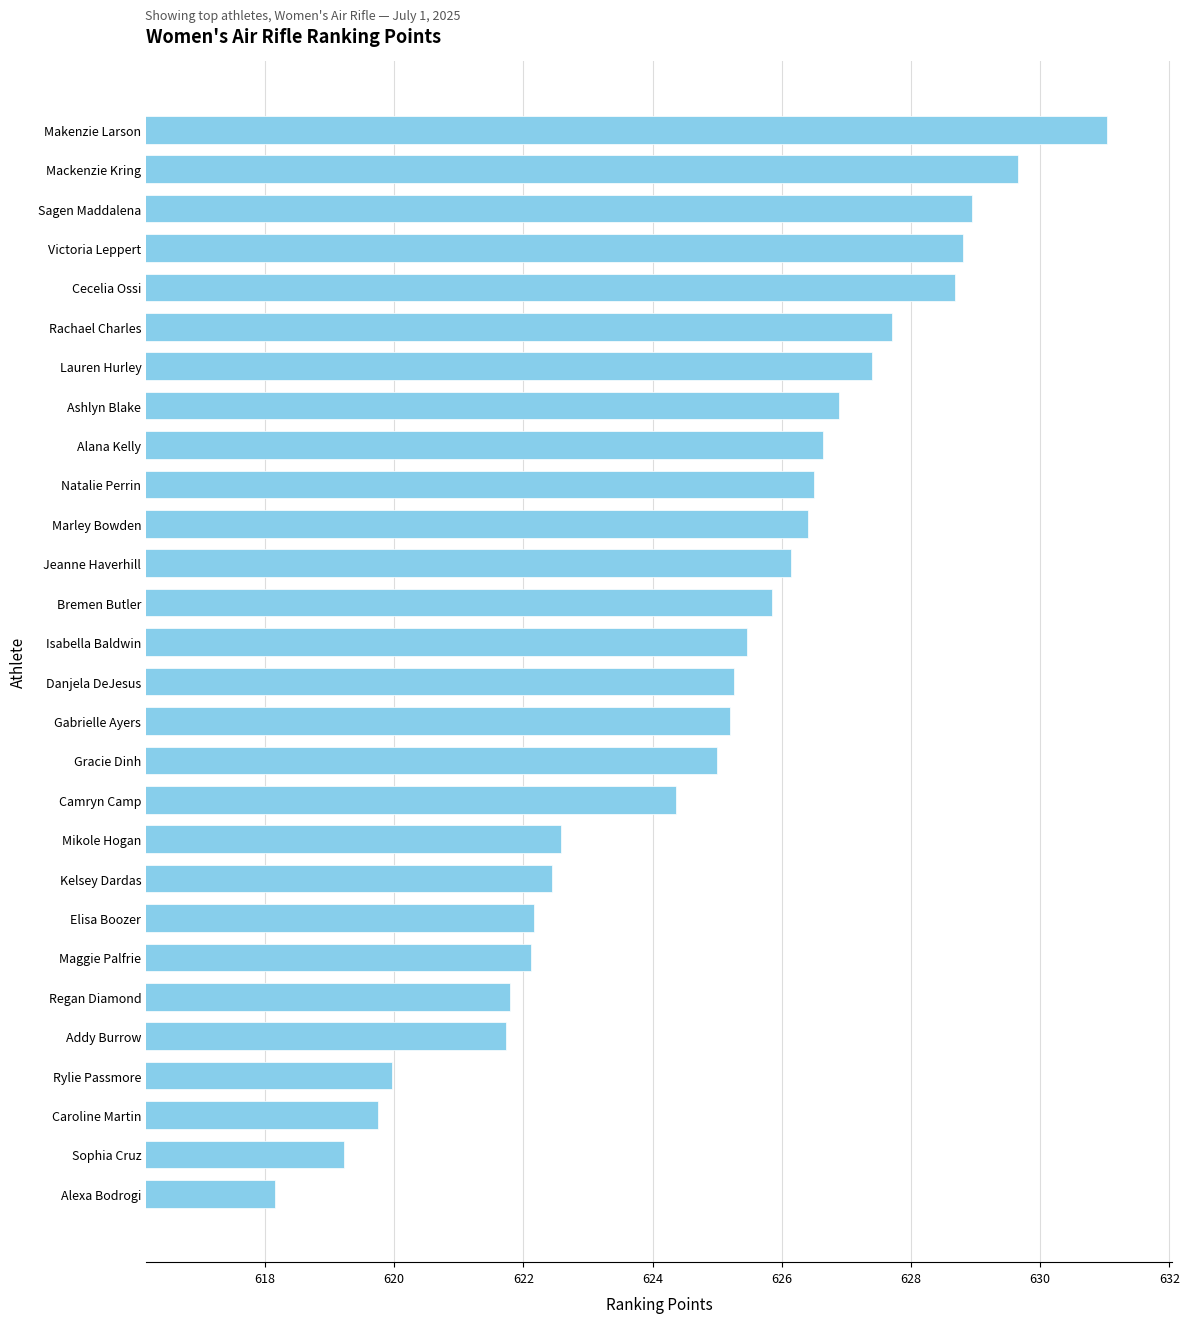

Which has a higher value, Rylie Passmore or Cecelia Ossi?

Cecelia Ossi